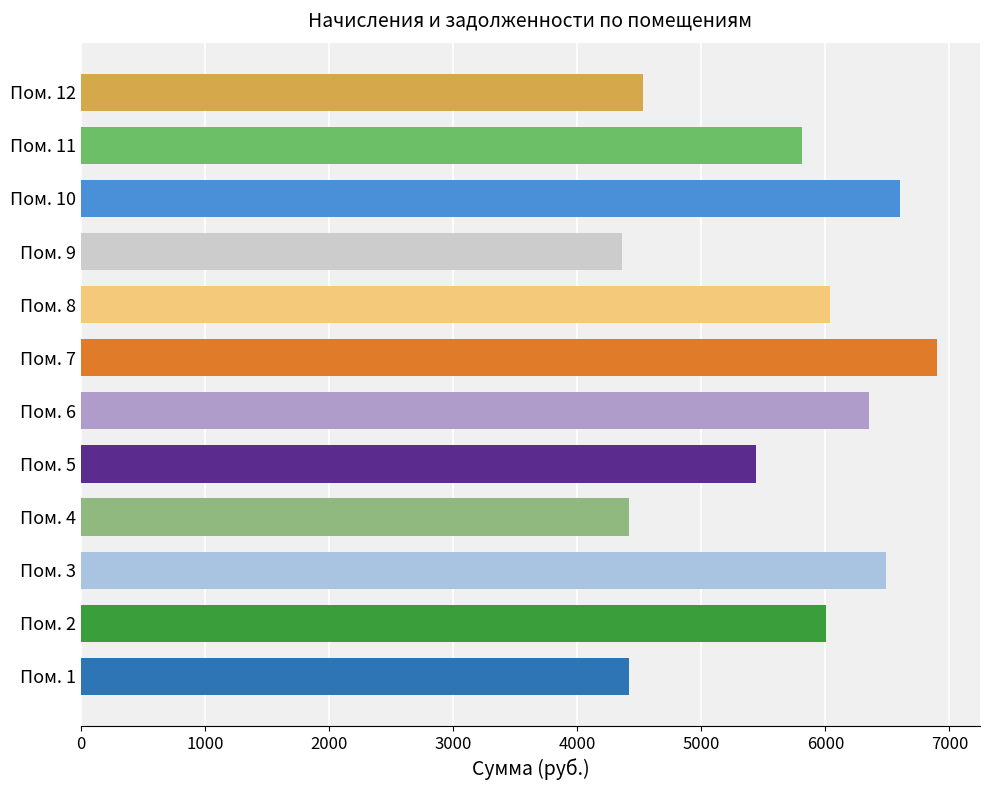

The value at Пом. 6 is 9164.1. True or false?

False